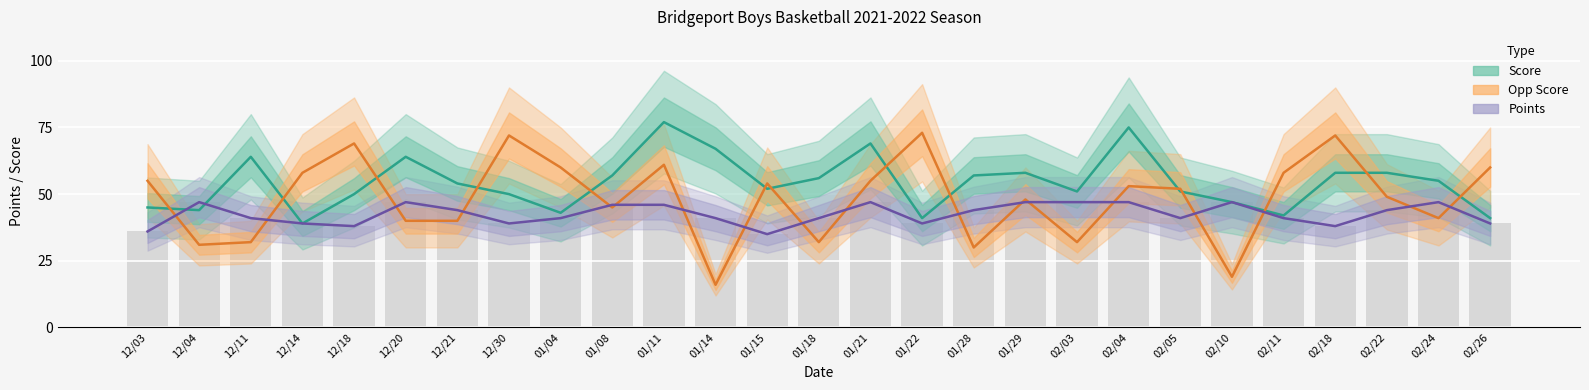

How many data points in Points are less than 41?

8